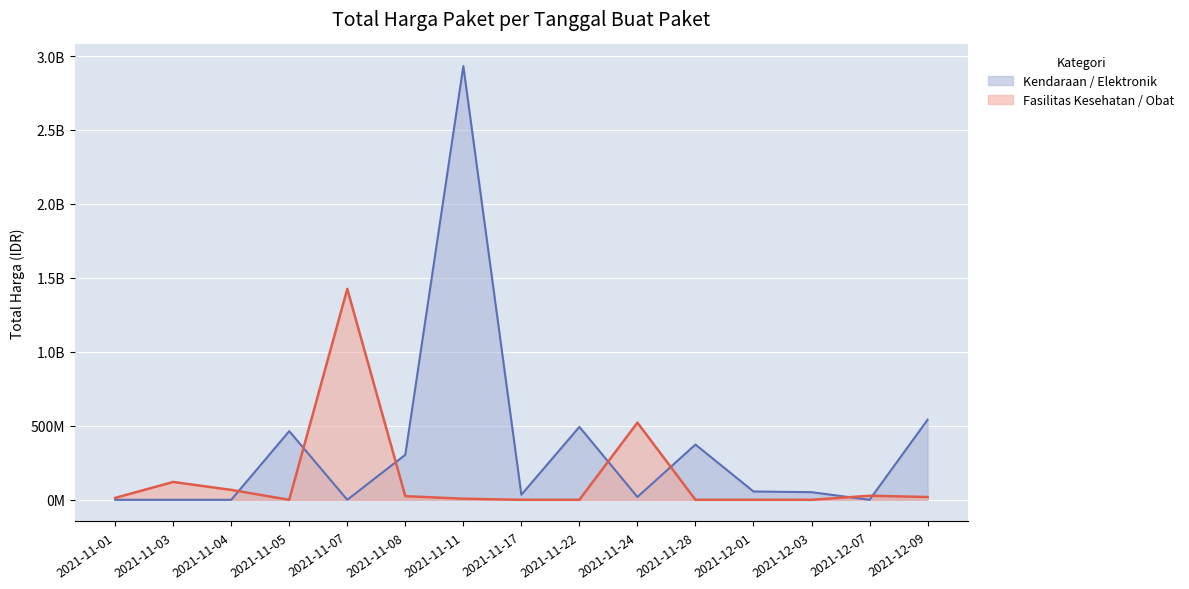

How many data points are less than 51601000?

7